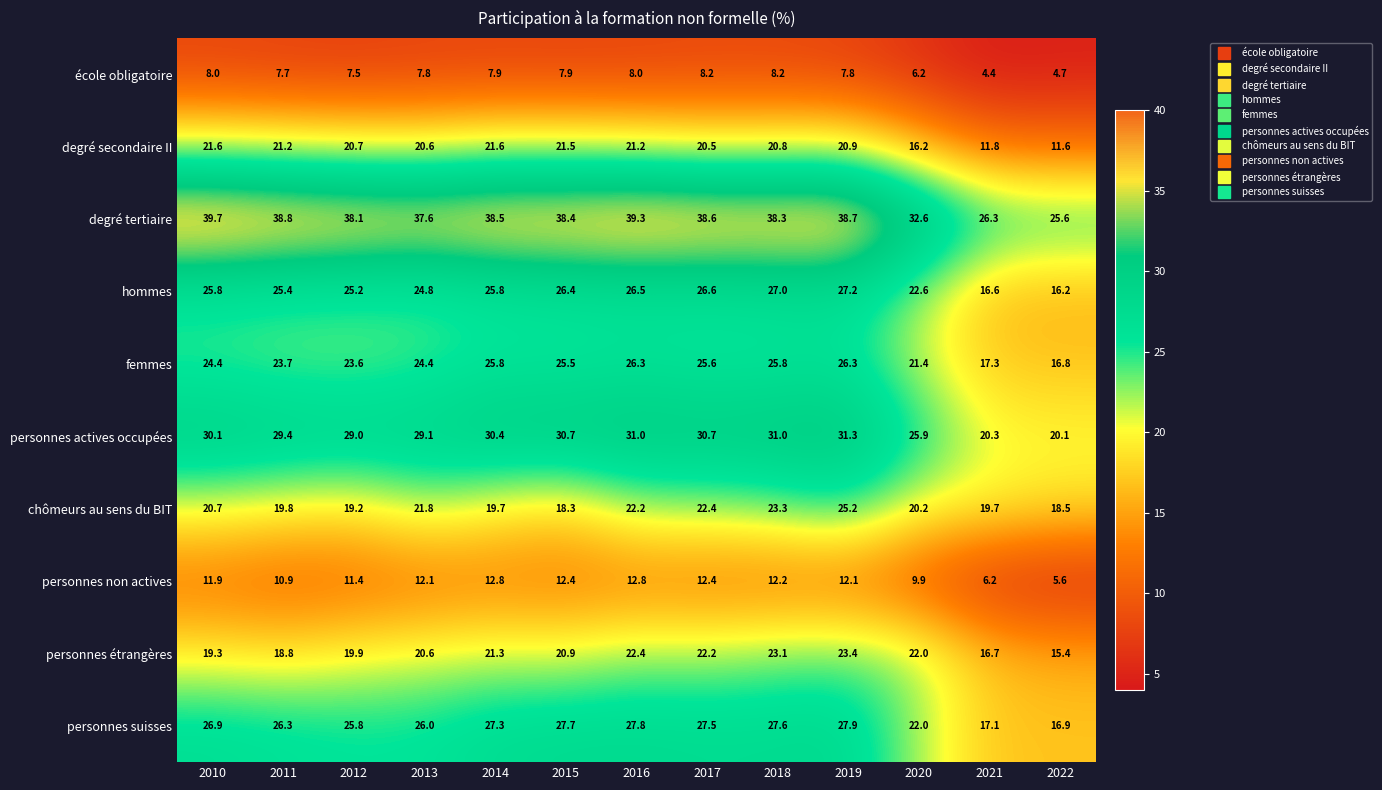

What is the difference between the maximum and minimum values in the personnes actives occupées series?

11.2